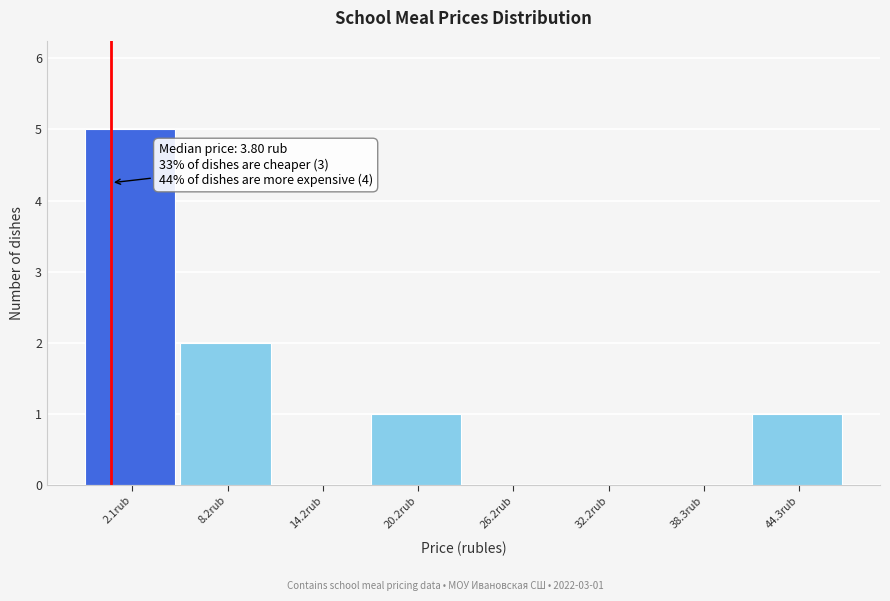

Reading left to right, list all the values displayed in this chart.

2.1rub=5	8.2rub=2	14.2rub=0	20.2rub=1	26.2rub=0	32.2rub=0	38.3rub=0	44.3rub=1